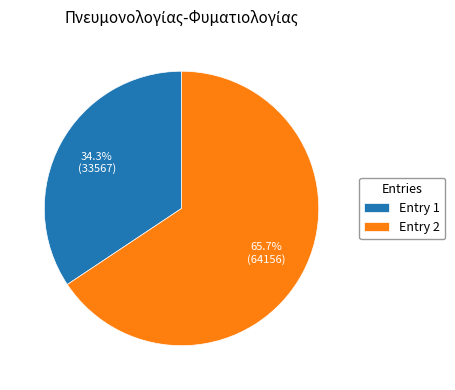

Does Entry 1 represent more than half of the total?

No